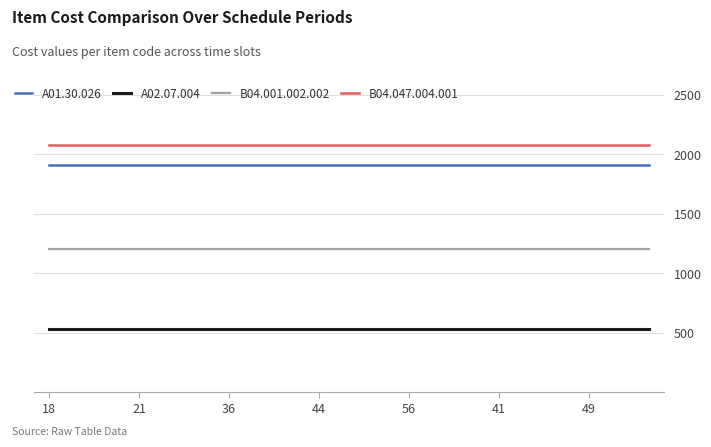

How many categories are shown in the chart?

21